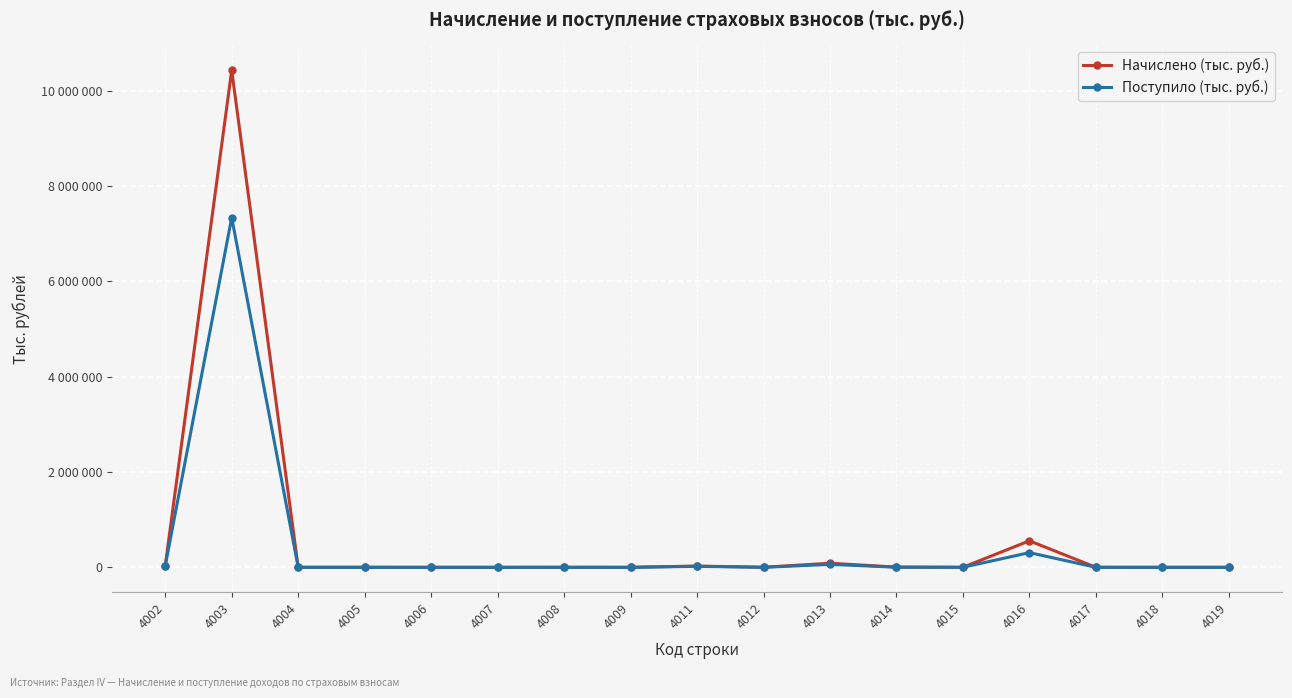

Reading right to left, what are all the values shown in this chart?

Начислено (тыс. руб.): 11	34	255	555950	599	4507	86251	1319	26531	32	310	1	60	348	160	10427123	29923
Поступило (тыс. руб.): 11	27	33	308353	837	3036	60757	805	21037	41	320	1	4	13	153	7337512	28456